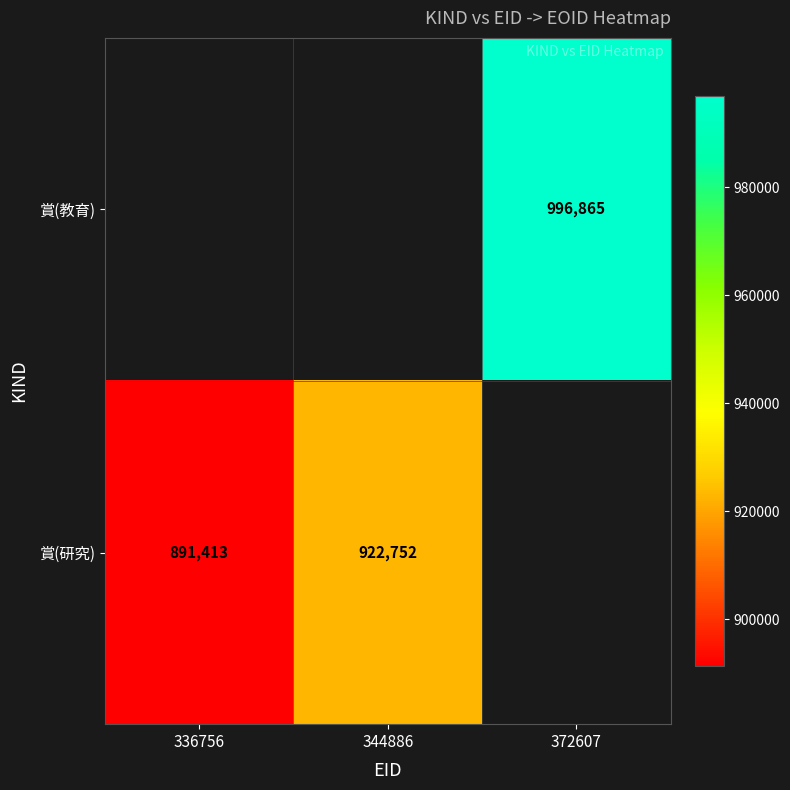

The 賞(研究) series shows 891413 at 336756. True or false?

True